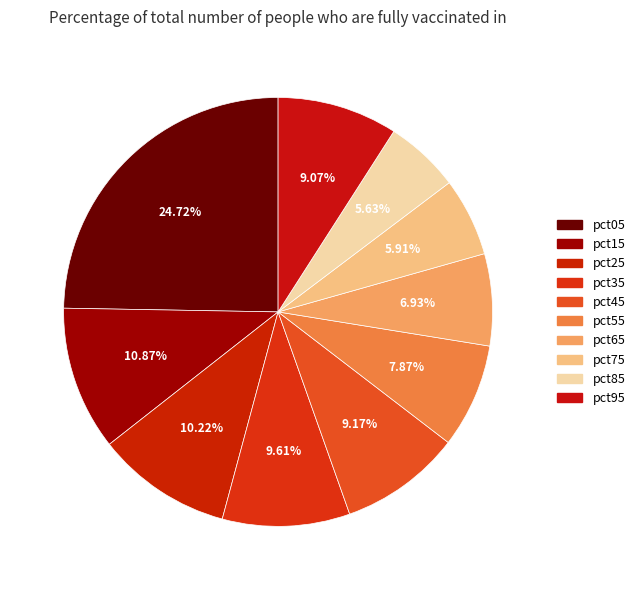

How many slices are in this pie chart?

10